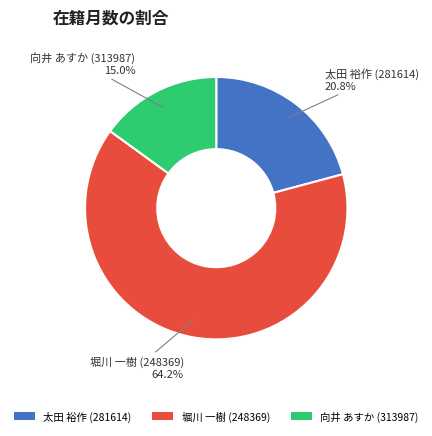

Count the number of slices in the pie.

3